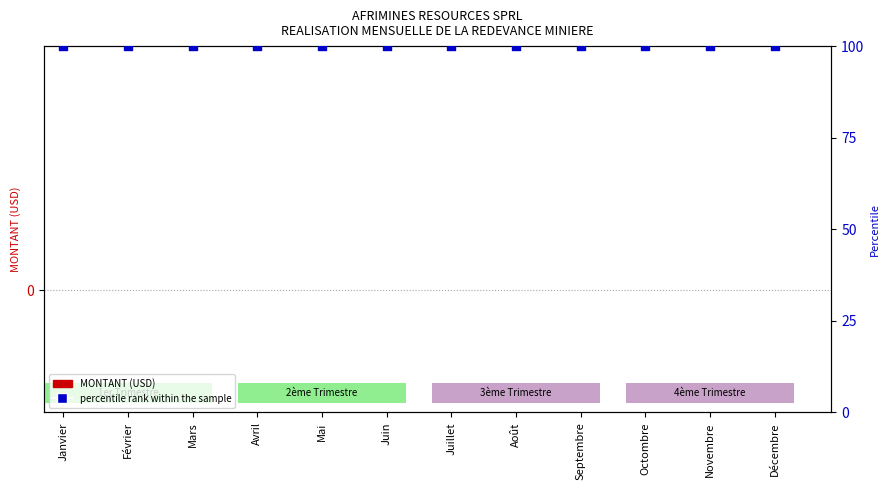

Which series has the widest spread of Y values?

MONTANT (USD)